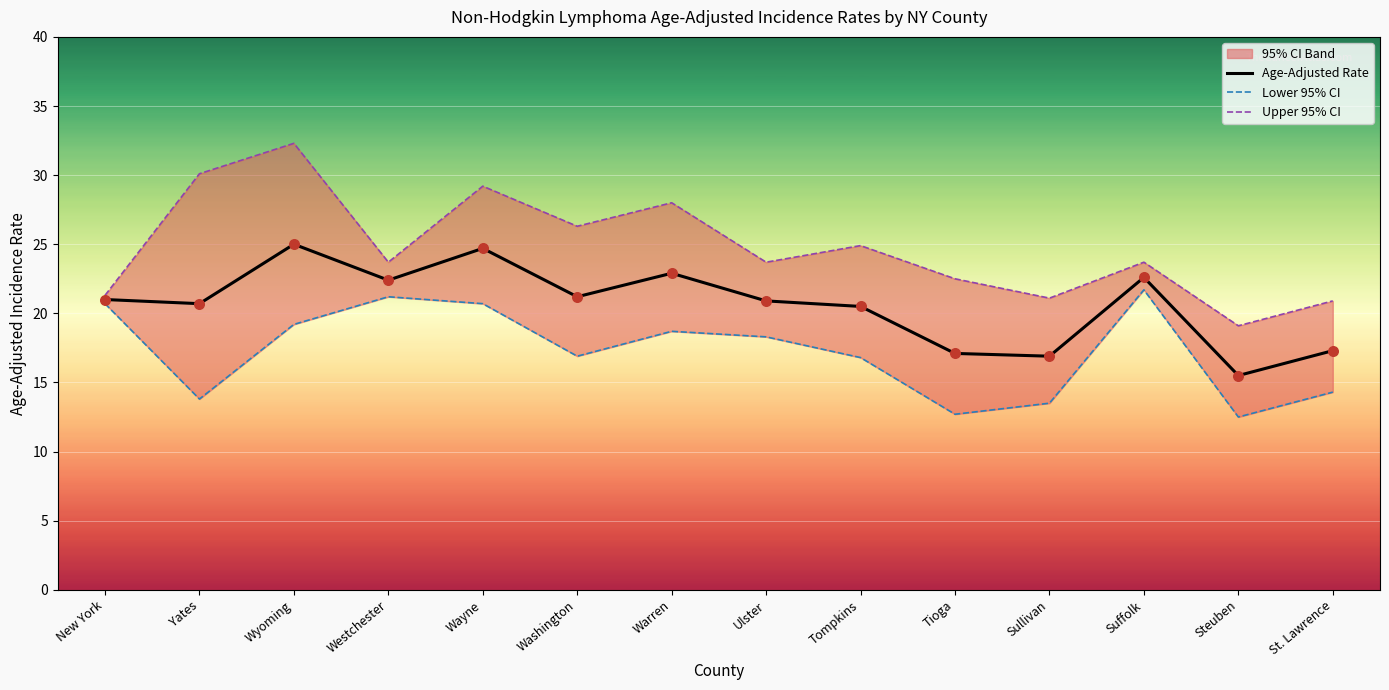

At how many categories does at least one series exceed 27?

4